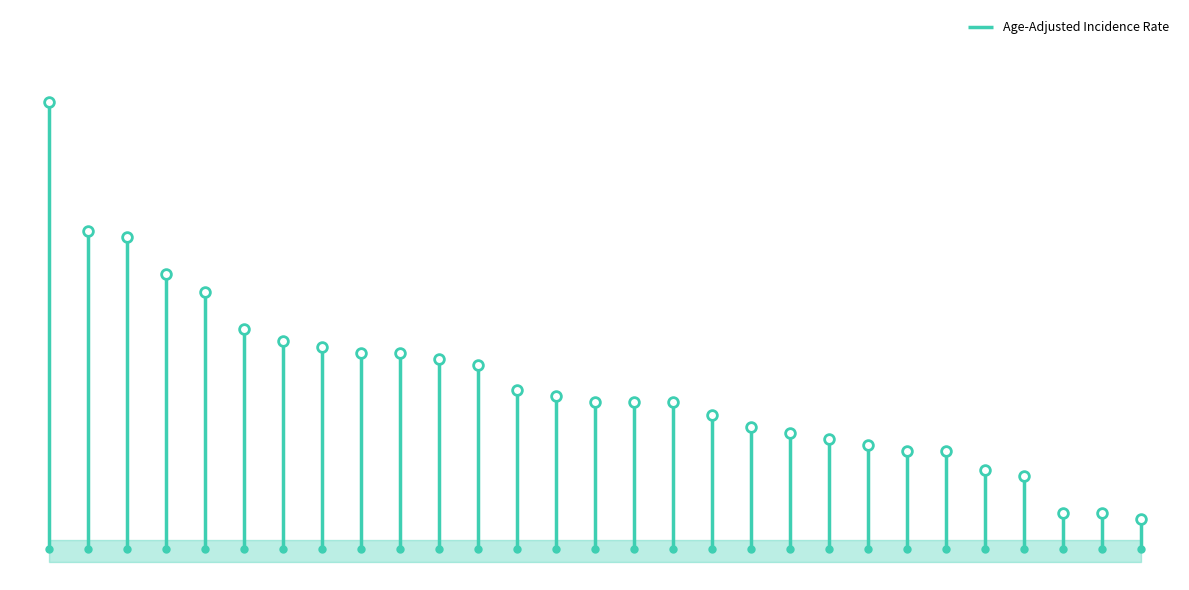

How many series are shown in this chart?

1